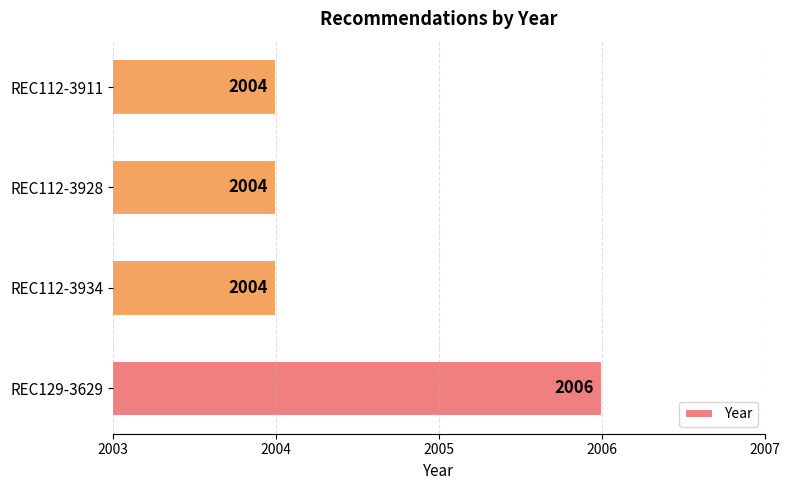

What is the difference between the maximum and minimum values?

2